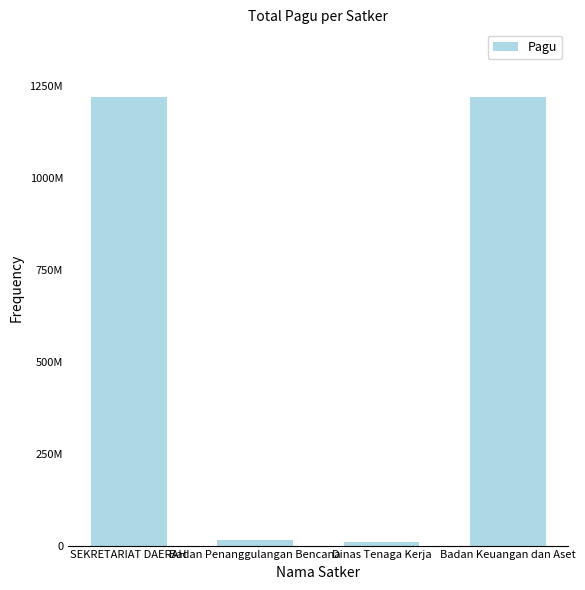

Rank the categories by value from lowest to highest.

Dinas Tenaga Kerja, Badan Penanggulangan Bencana, SEKRETARIAT DAERAH, Badan Keuangan dan Aset